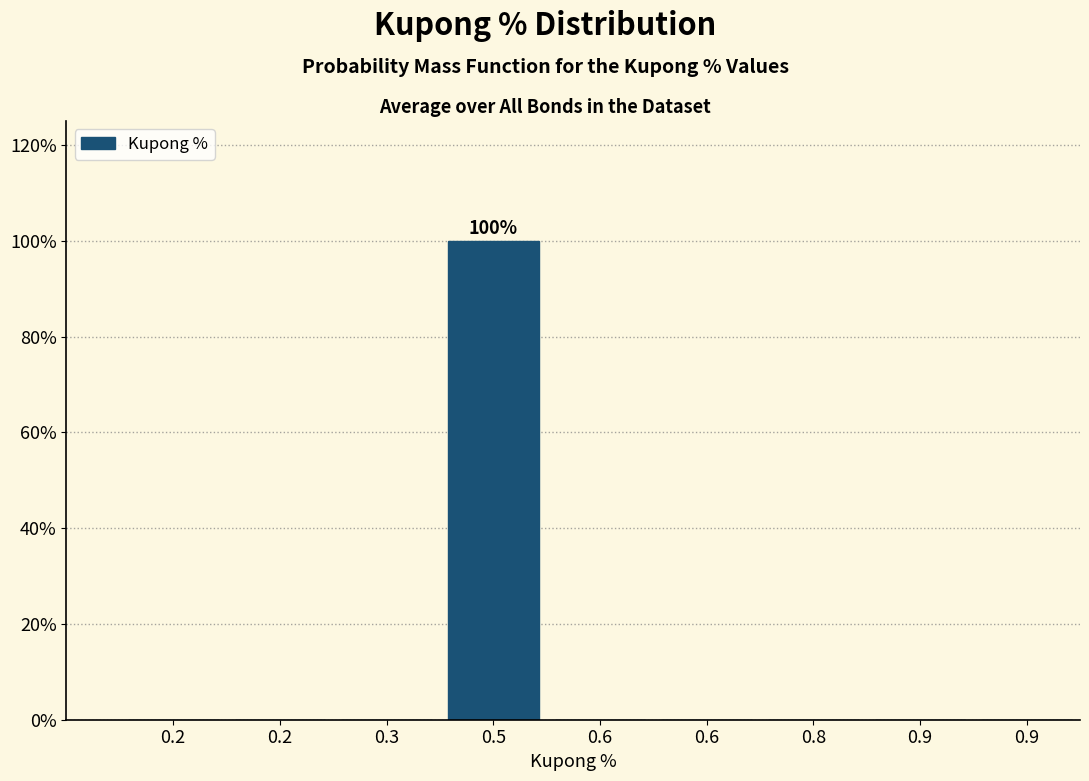

Count the number of data series in this chart.

1